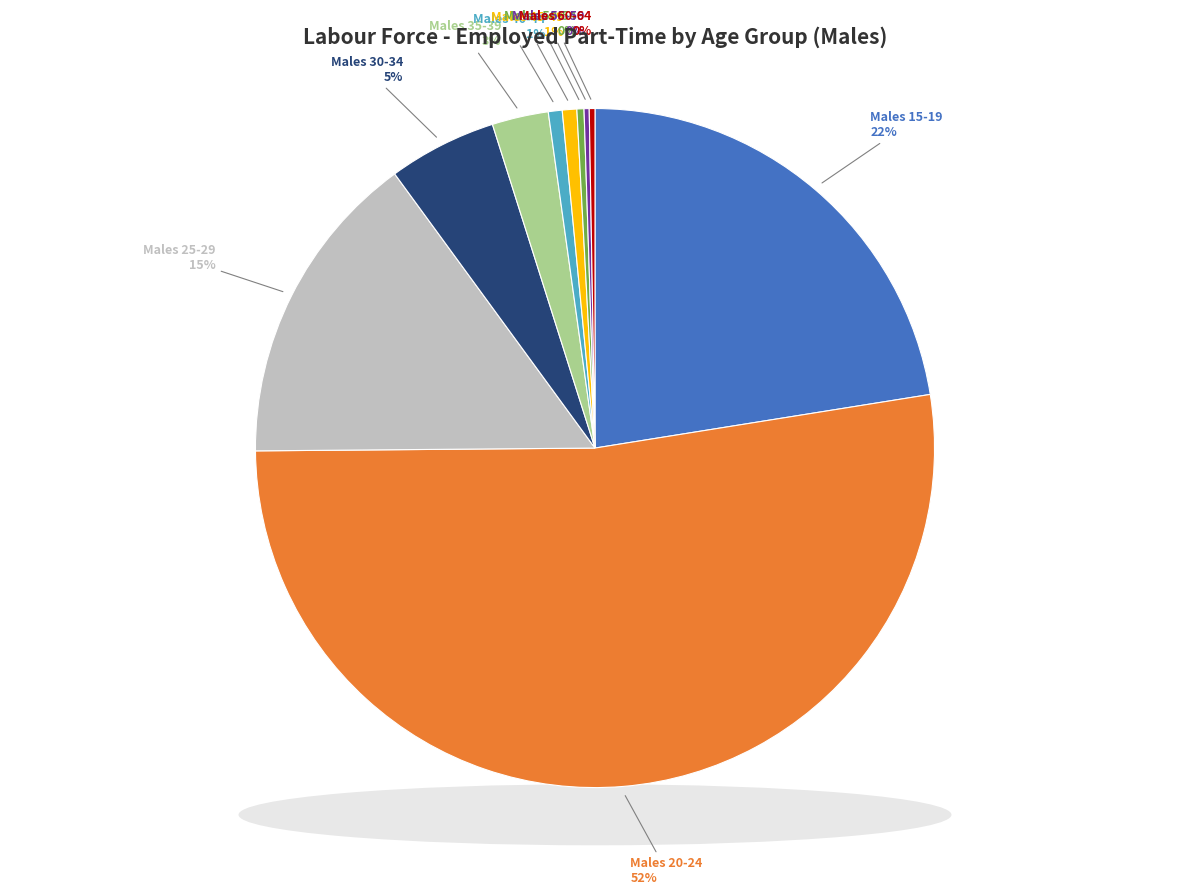

Rank the categories by value from lowest to highest.

Males 55-59, Males 60-64, Males 50-54, Males 40-44, Males 45-49, Males 35-39, Males 30-34, Males 25-29, Males 15-19, Males 20-24